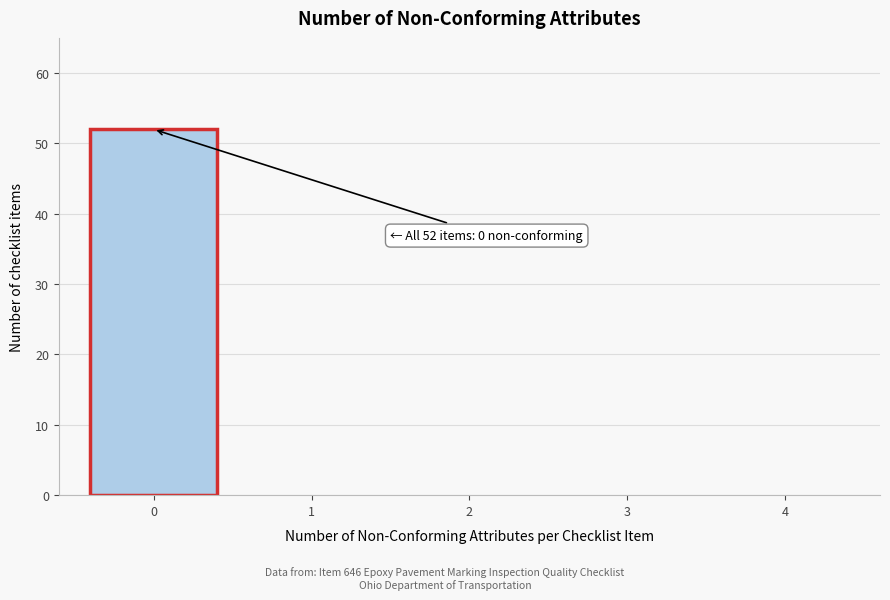

Reading right to left, list all the values displayed in this chart.

4=0	3=0	2=0	1=0	0=52